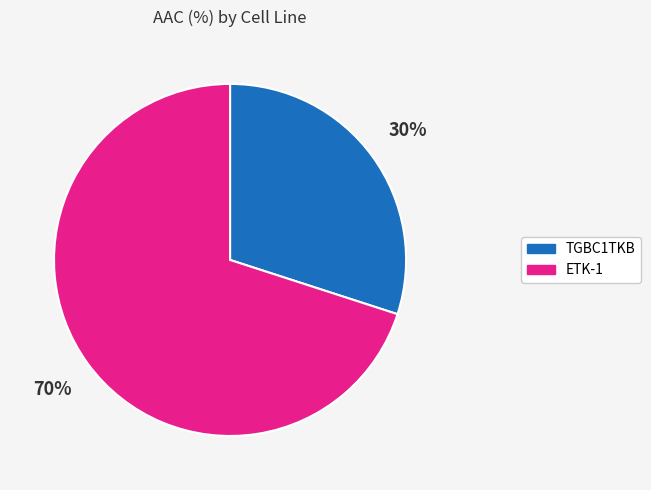

Count the number of slices in the pie.

2